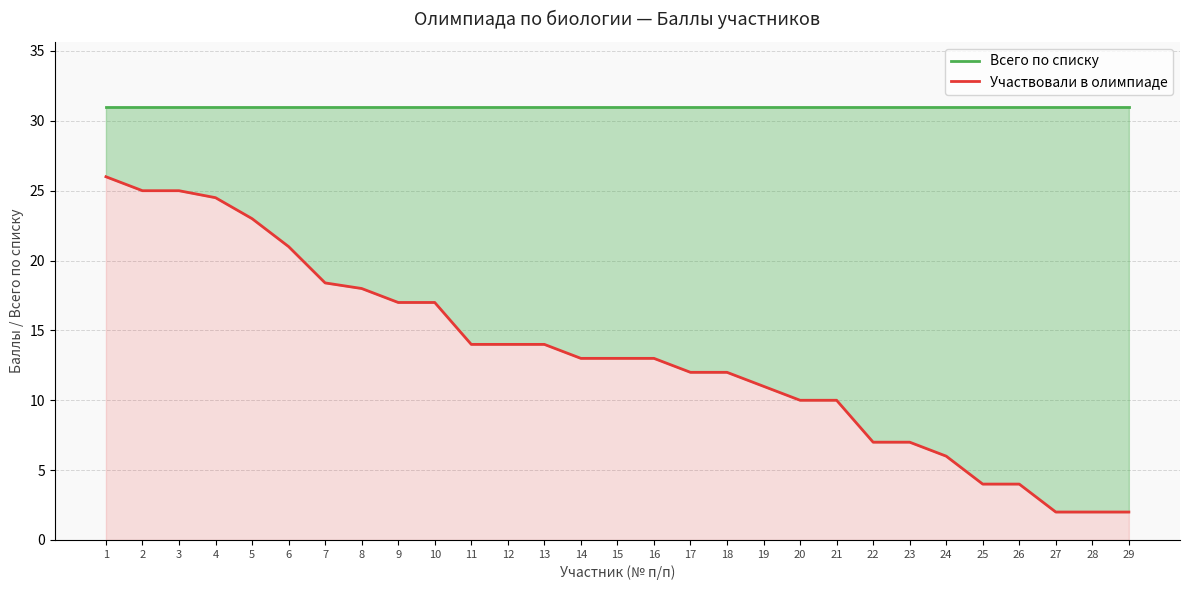

What is the value of the Всего по списку point at the 21st from the left?

31.0